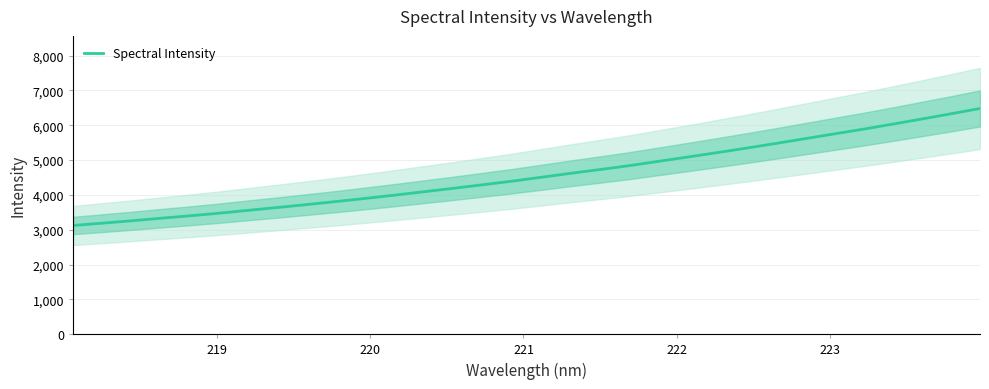

What is the minimum value for Spectral Intensity?

3122.6